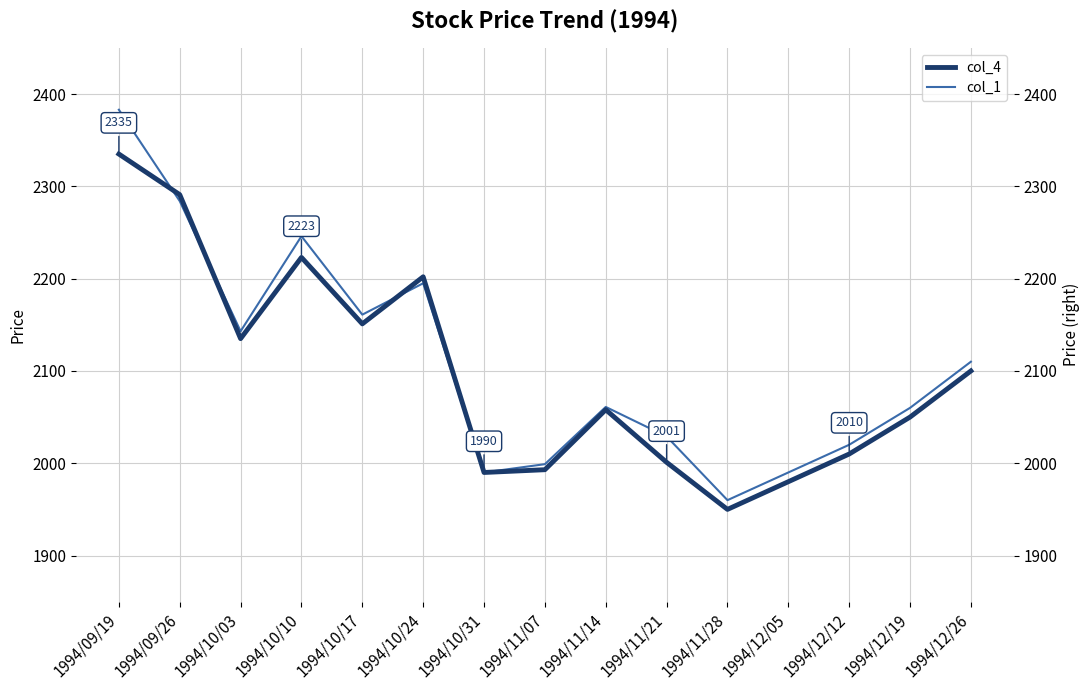

Between 1994/10/17 and 1994/09/19, which is larger?

1994/09/19